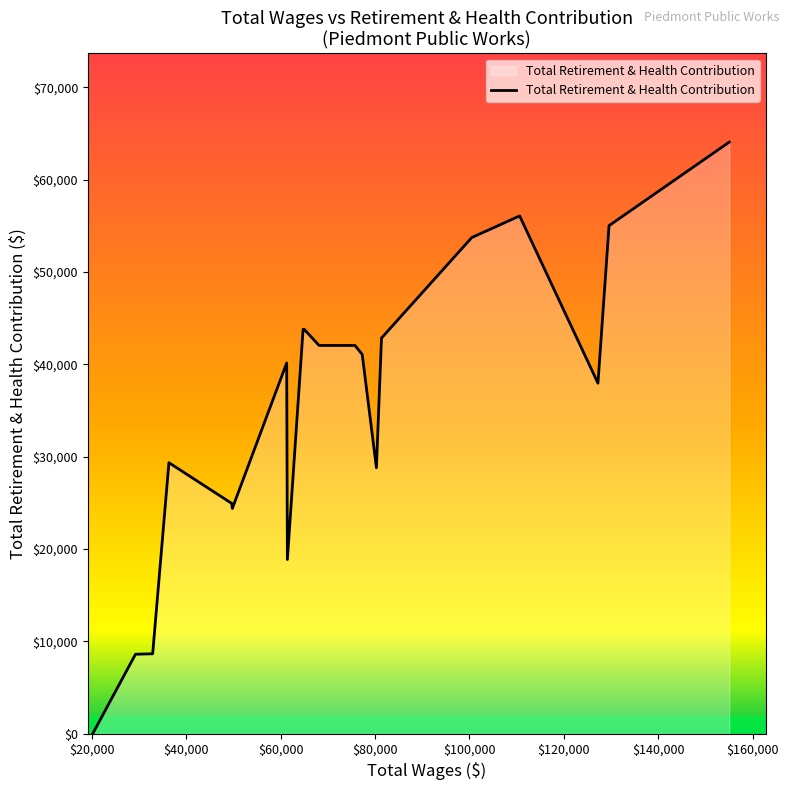

What is the difference between the maximum and minimum values?

64067